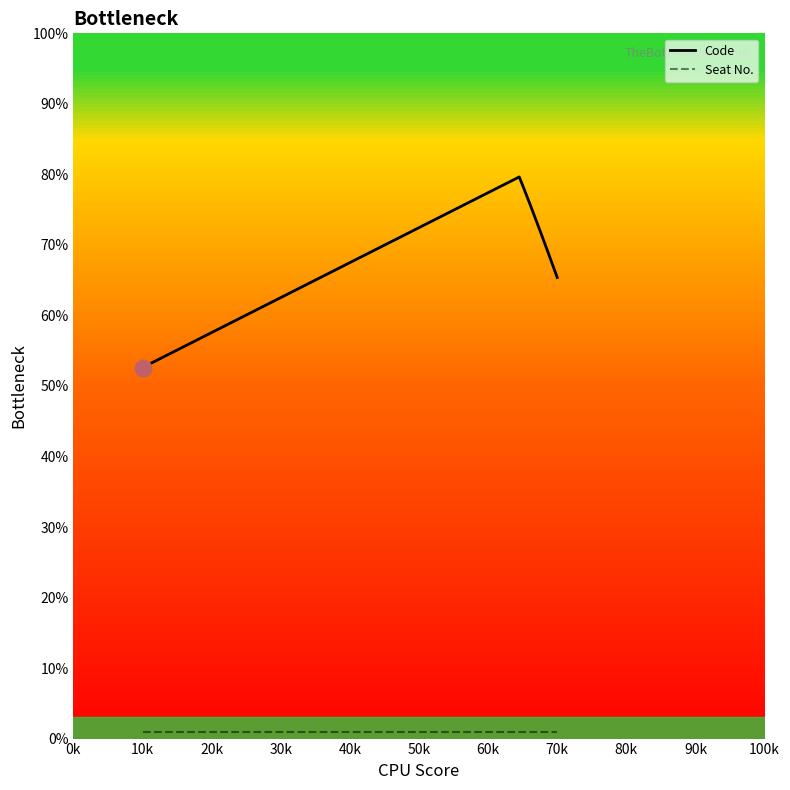

Which series has the largest range (max minus min)?

Code